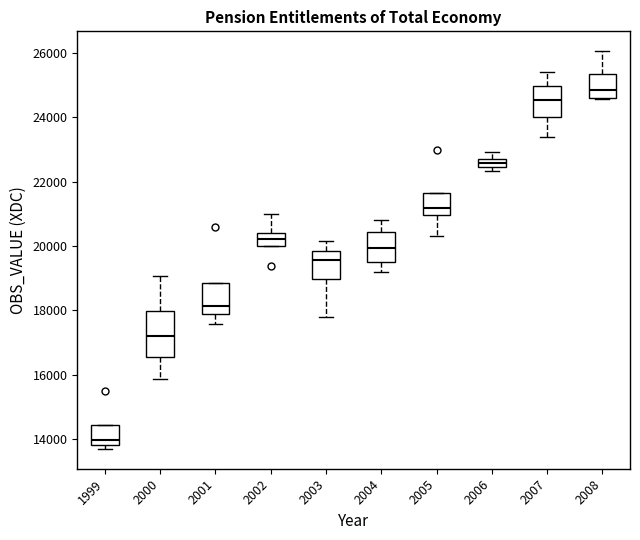

Which box's median line is the highest?

2008